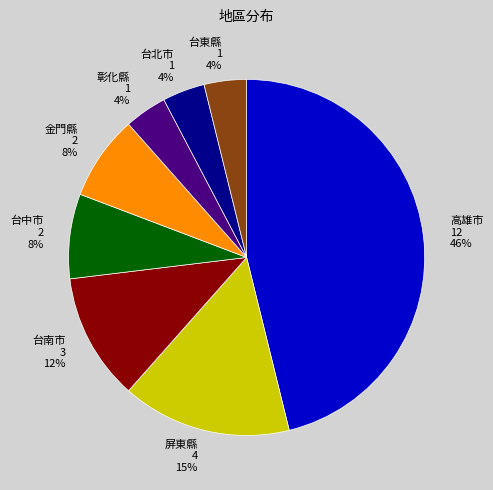

Is the sum of 台北市 1 4% and 屏東縣 4 15% greater than half?

No